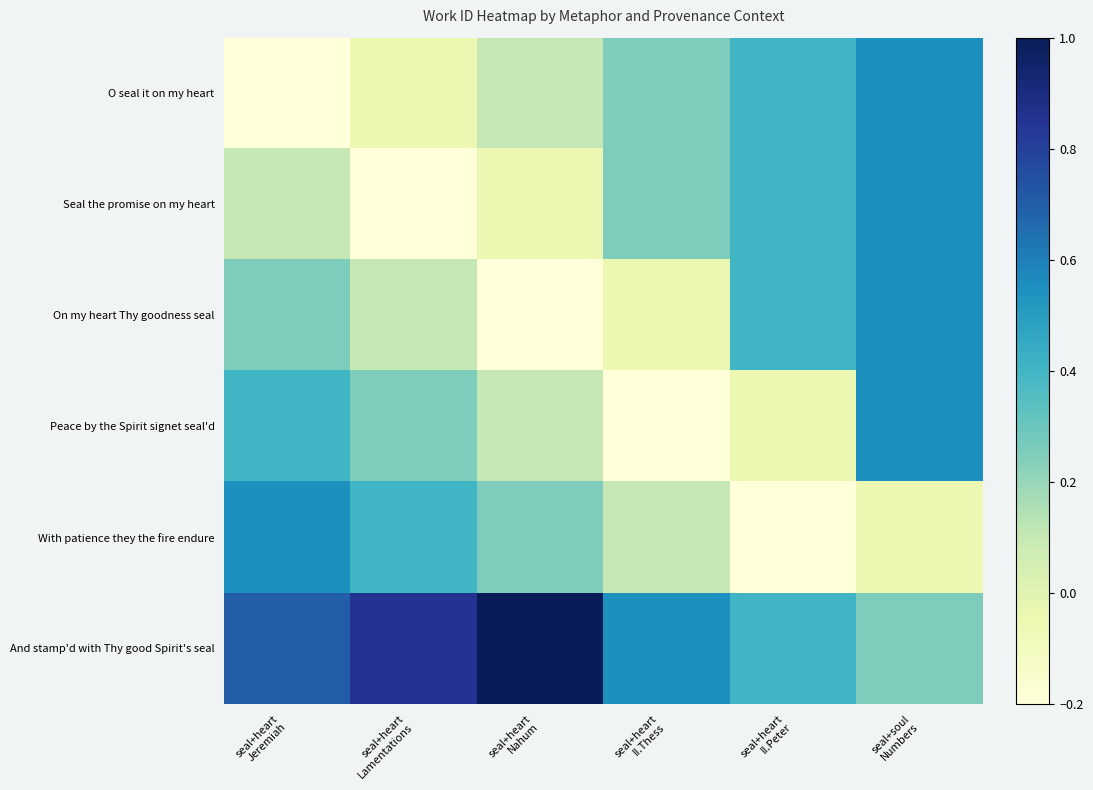

Between seal+heart
Jeremiah and seal+heart
II.Thess, which is larger?

seal+heart
II.Thess